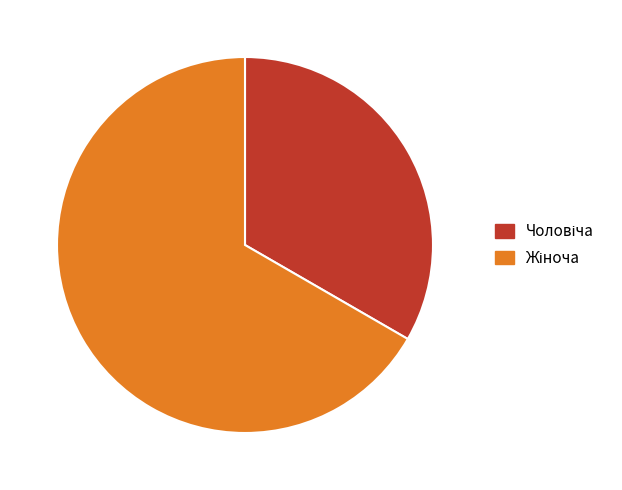

Is there any slice that represents more than half of the pie?

Yes